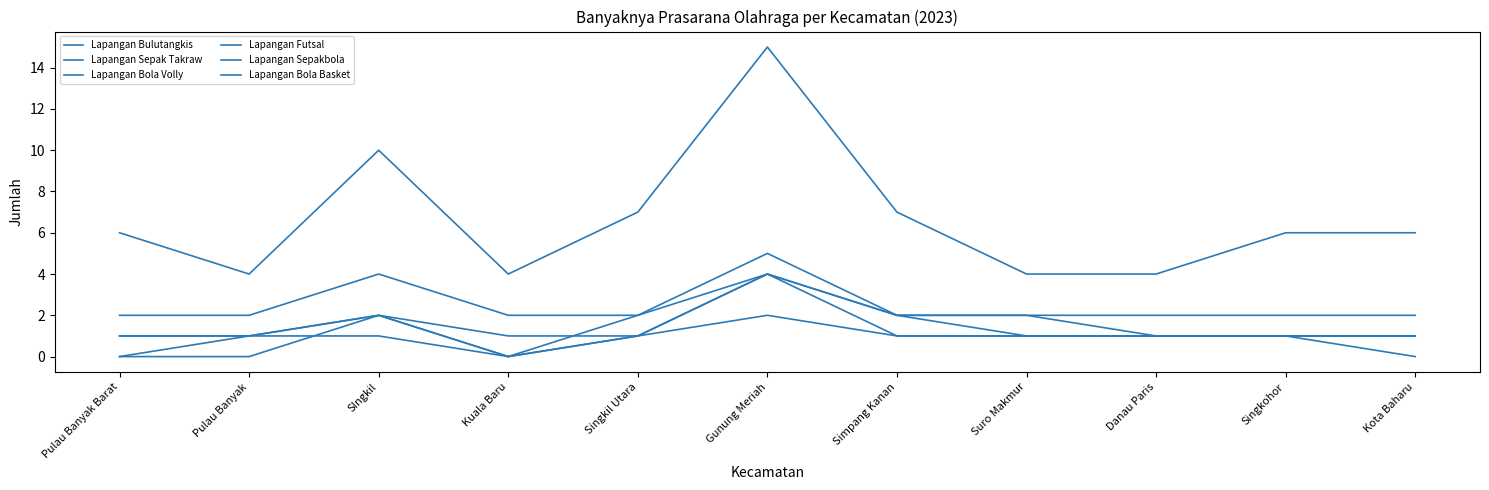

Is this an area chart (filled region under the line)?

No